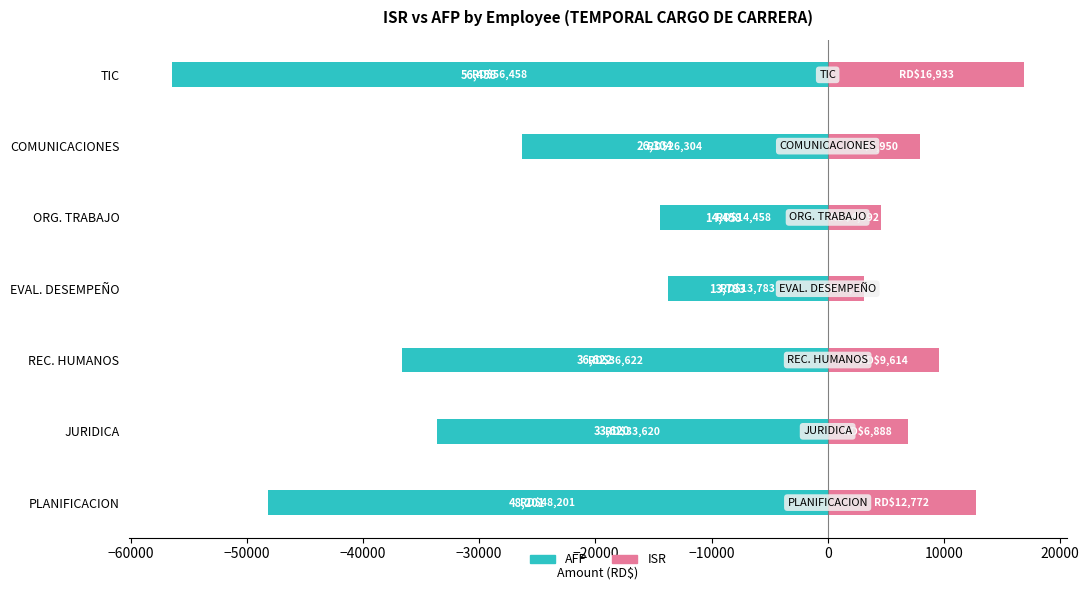

What is the total value across all series at EVAL. DESEMPEÑO?

-10625.6